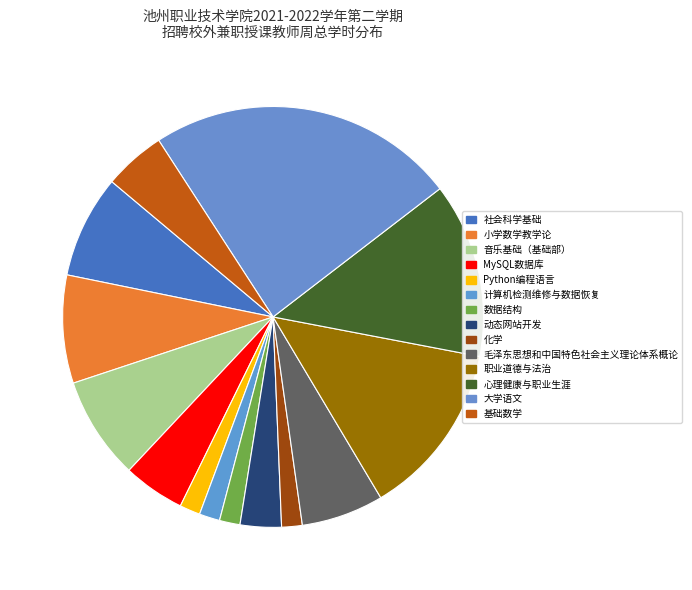

Which category has the biggest portion of the pie?

大学语文